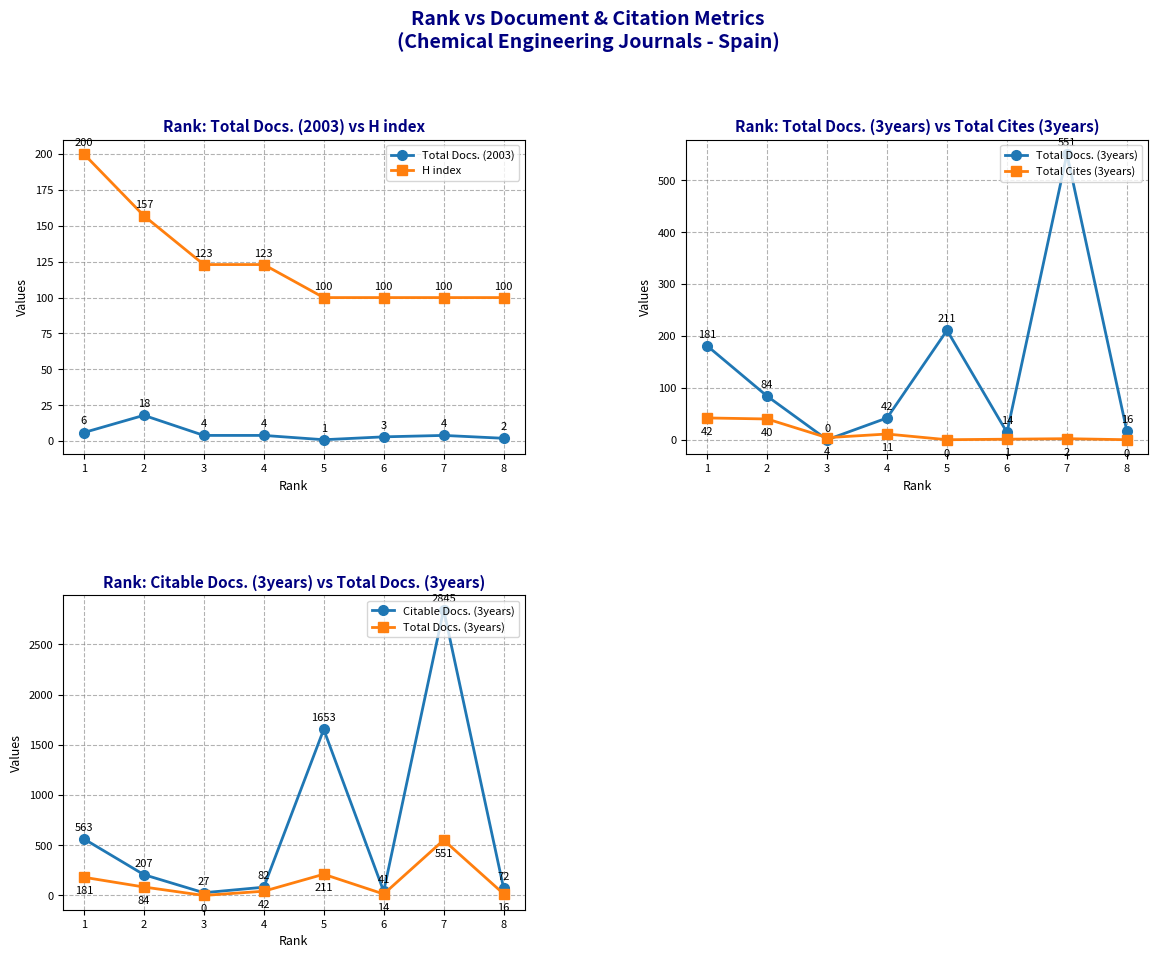

What are all the series names shown in the legend?

Total Docs. (2003), H index, Total Docs. (3years), Total Cites (3years), Citable Docs. (3years)